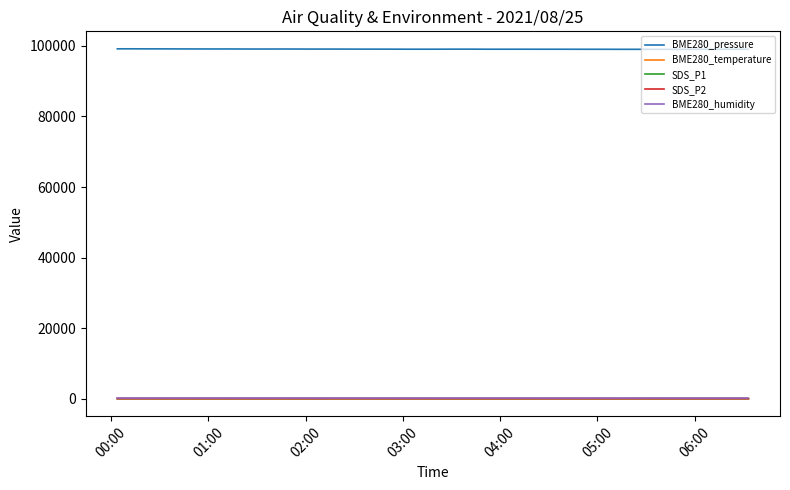

True or false: BME280_pressure and SDS_P1 cross at least once.

False